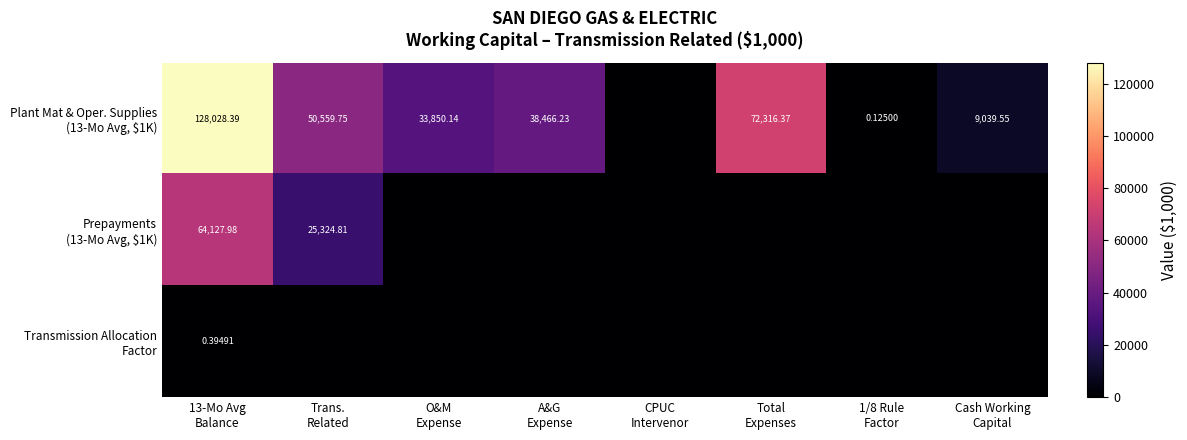

At O&M Expense, list the series in order from smallest to largest.

Prepayments (13-Mo Avg, $1K), Transmission Allocation Factor, Plant Mat & Oper. Supplies (13-Mo Avg, $1K)